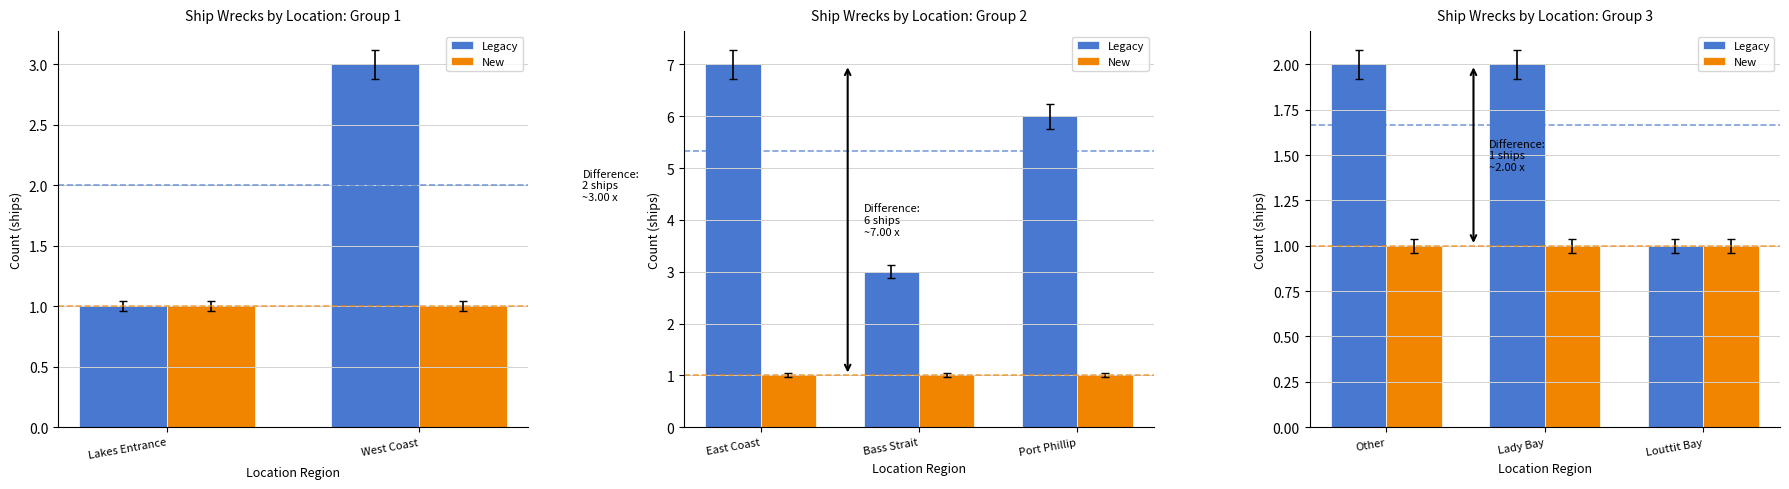

Are the bars horizontal?

No